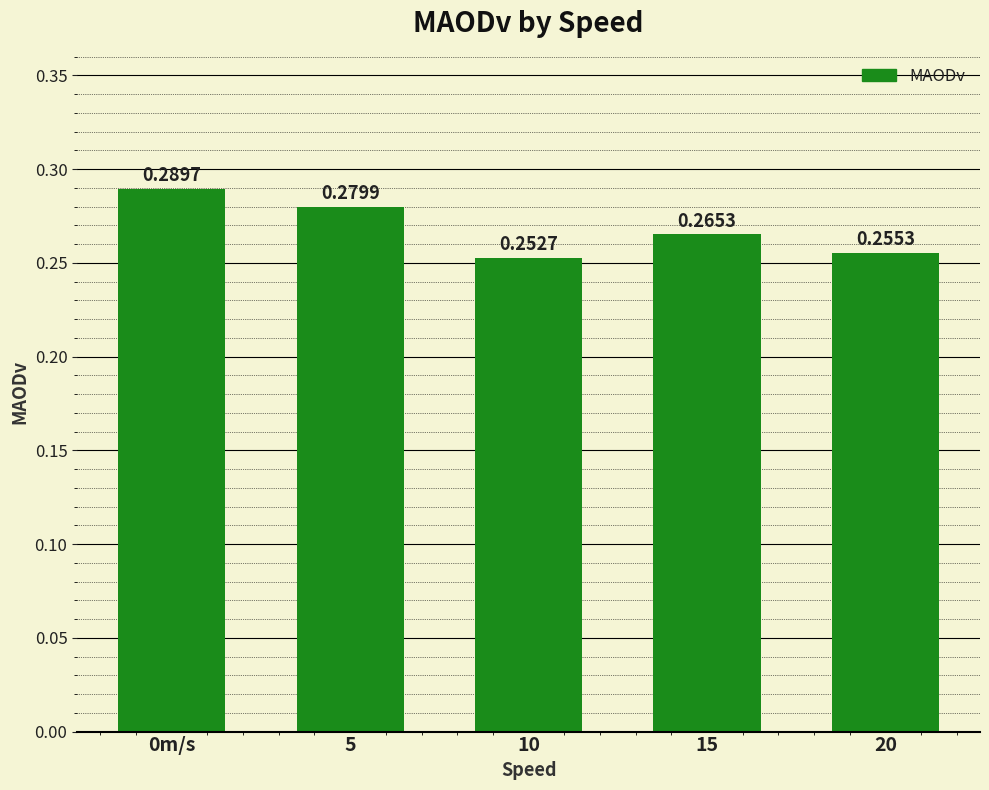

Which has a higher value, 5 or 15?

5